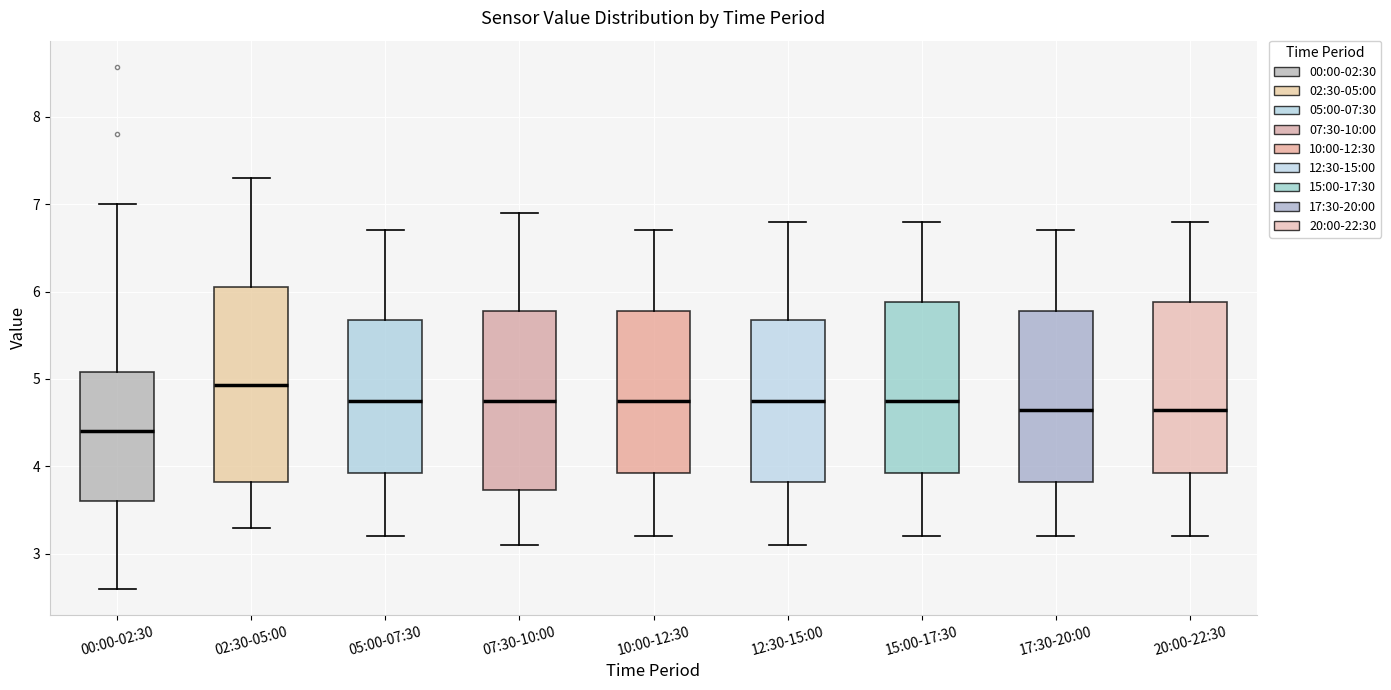

Reading left to right, transcribe this box plot: for each box, give where its median line is, the range the box spans, and where its two whiskers end, as read against the y-axis. The values are not printed on the chart, so give them approximately, as read against the axis.

00:00-02:30: median 4.4, box 3.6 to 5.1, whiskers 2.6 to 7.0
02:30-05:00: median 4.9, box 3.8 to 6.1, whiskers 3.3 to 7.3
05:00-07:30: median 4.8, box 3.9 to 5.7, whiskers 3.2 to 6.7
07:30-10:00: median 4.8, box 3.7 to 5.8, whiskers 3.1 to 6.9
10:00-12:30: median 4.8, box 3.9 to 5.8, whiskers 3.2 to 6.7
12:30-15:00: median 4.8, box 3.8 to 5.7, whiskers 3.1 to 6.8
15:00-17:30: median 4.8, box 3.9 to 5.9, whiskers 3.2 to 6.8
17:30-20:00: median 4.7, box 3.8 to 5.8, whiskers 3.2 to 6.7
20:00-22:30: median 4.7, box 3.9 to 5.9, whiskers 3.2 to 6.8